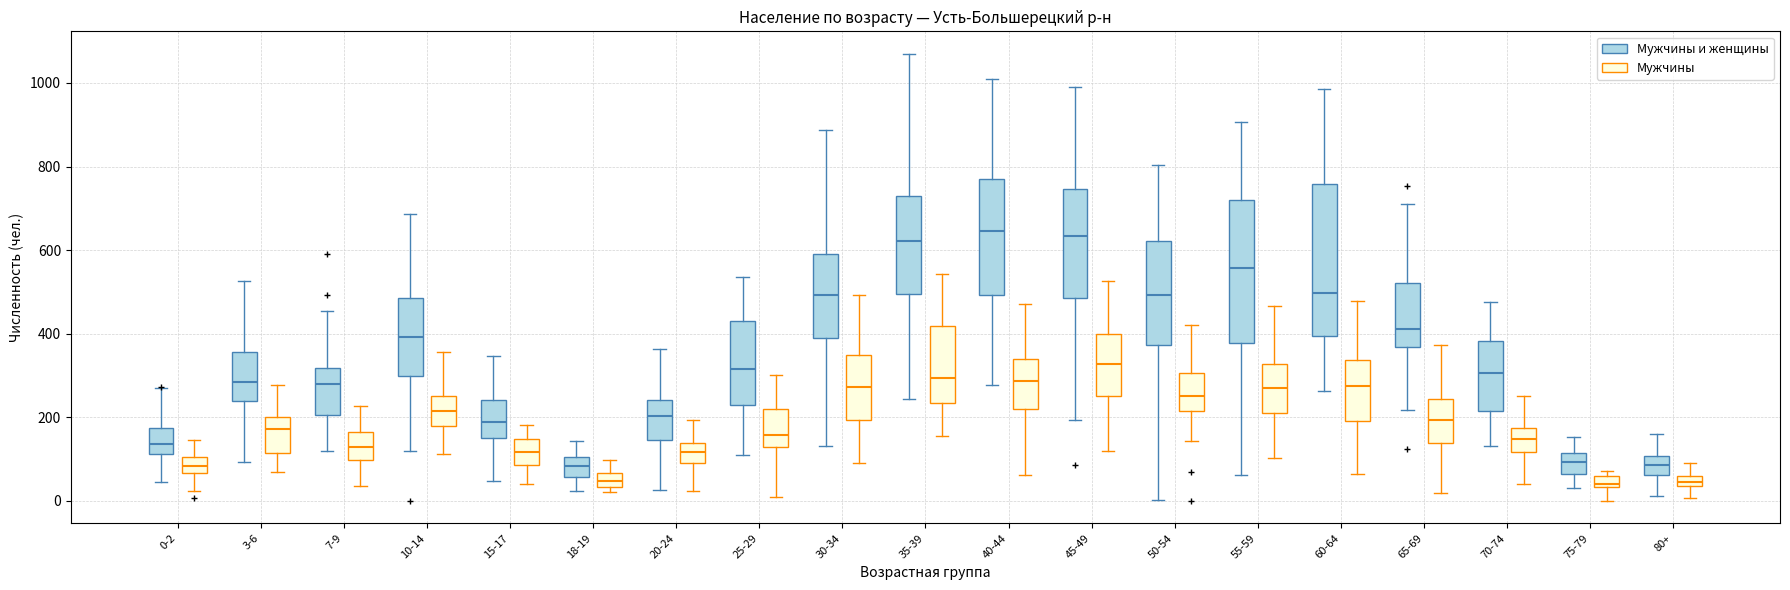

Where does the median line of the box for 55-59 (Мужчины) sit on the y-axis? The values are not printed on the chart, so give them approximately, as read against the axis.

260